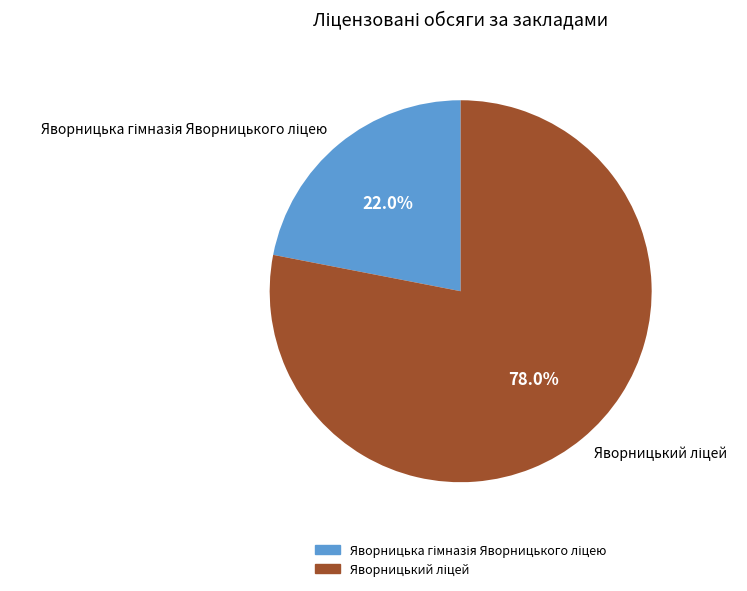

Is there a majority slice in this chart?

Yes